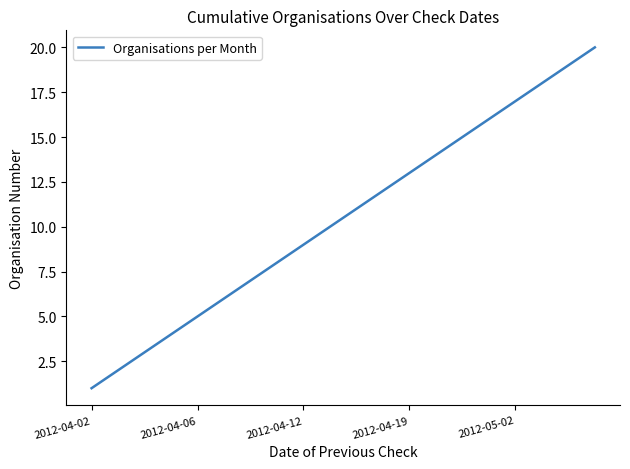

True or false: there are more than 1 points higher than both neighbors.

False